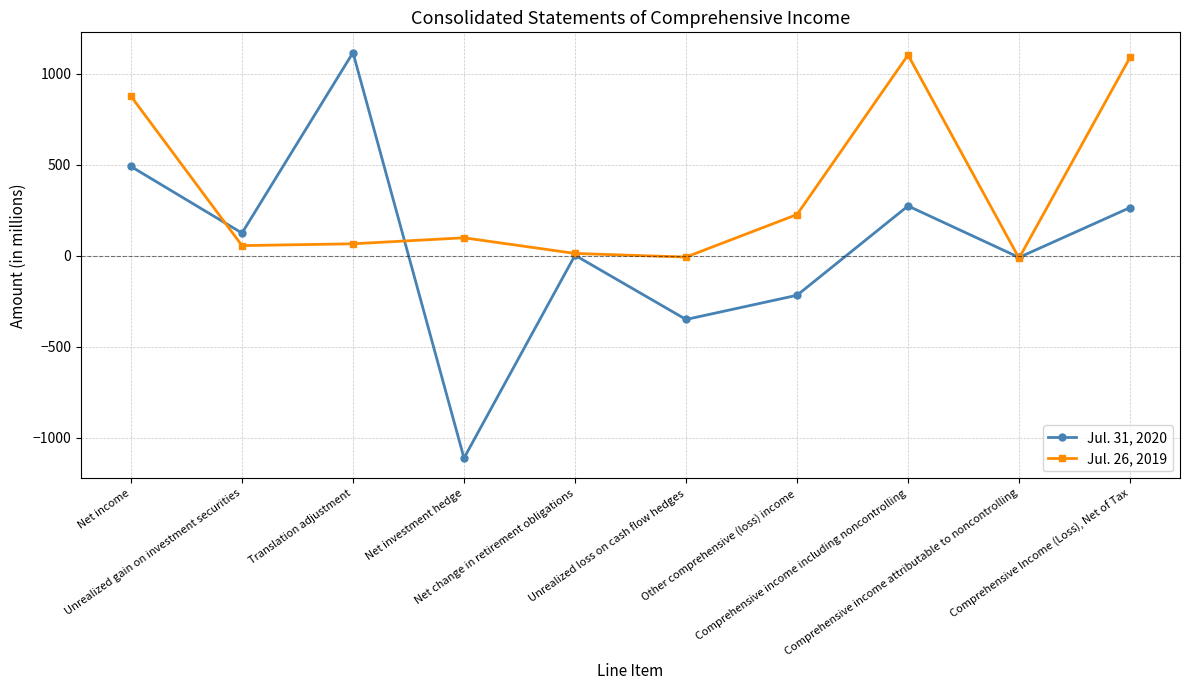

The value of Jul. 26, 2019 at Unrealized gain on investment securities is 56. True or false?

True